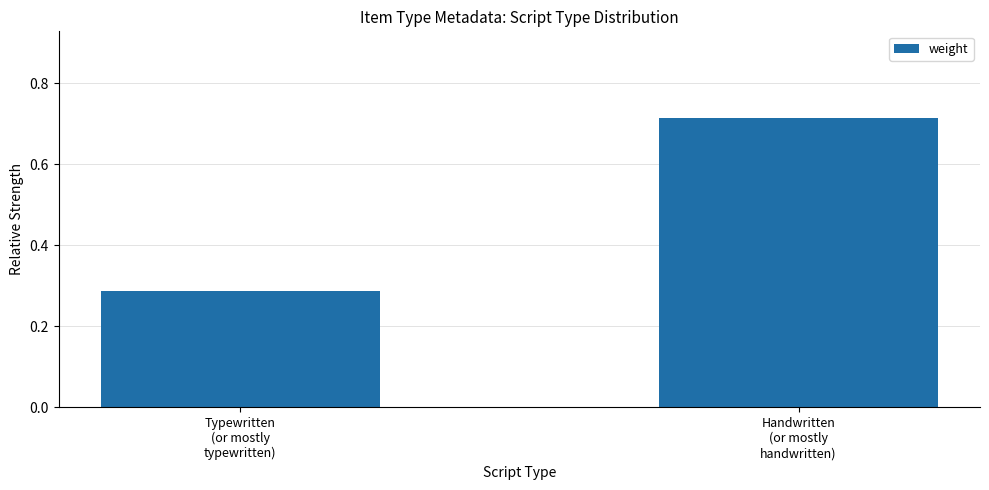

True or false: the data shows 0.1 at Typewritten
(or mostly
typewritten).

False